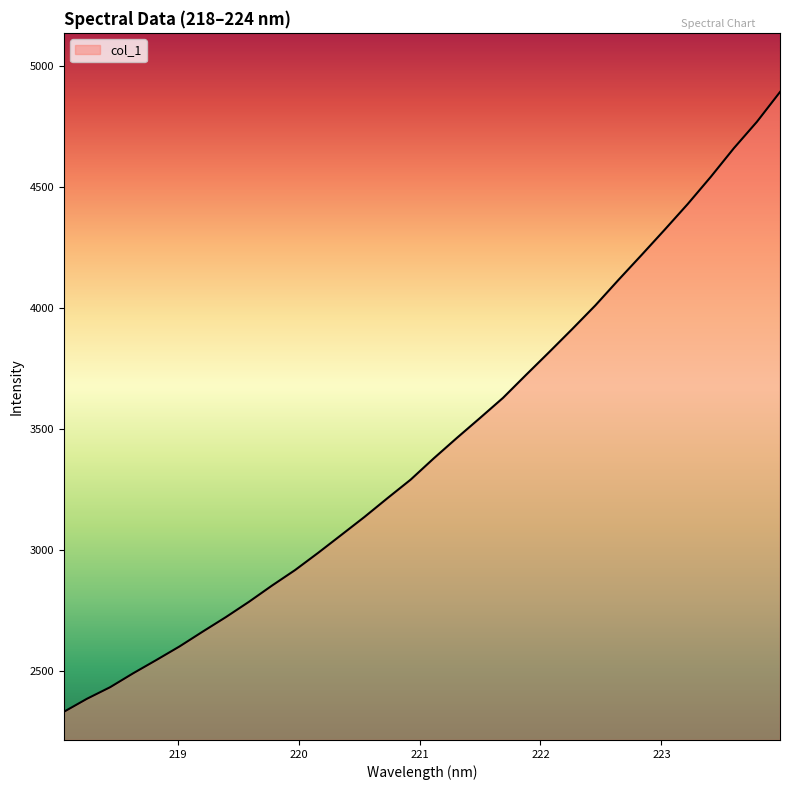

What is the average value?

3433.2